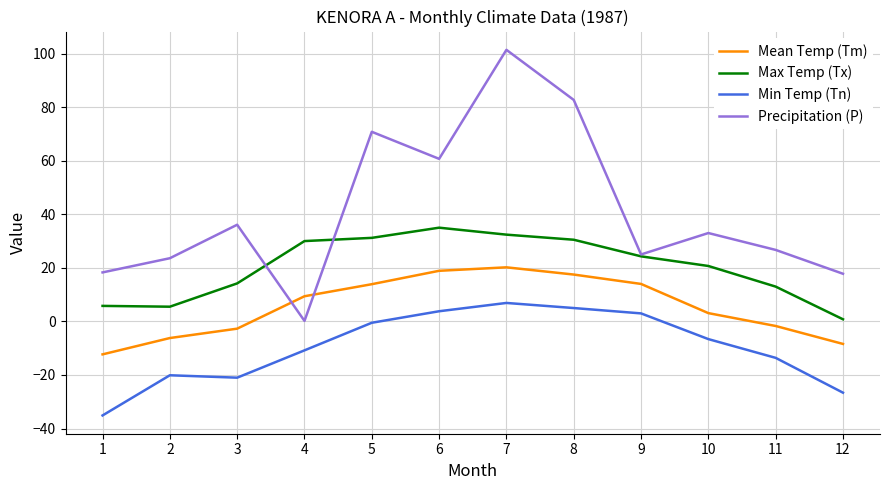

Which category has the highest value in the Precipitation (P) series?

7